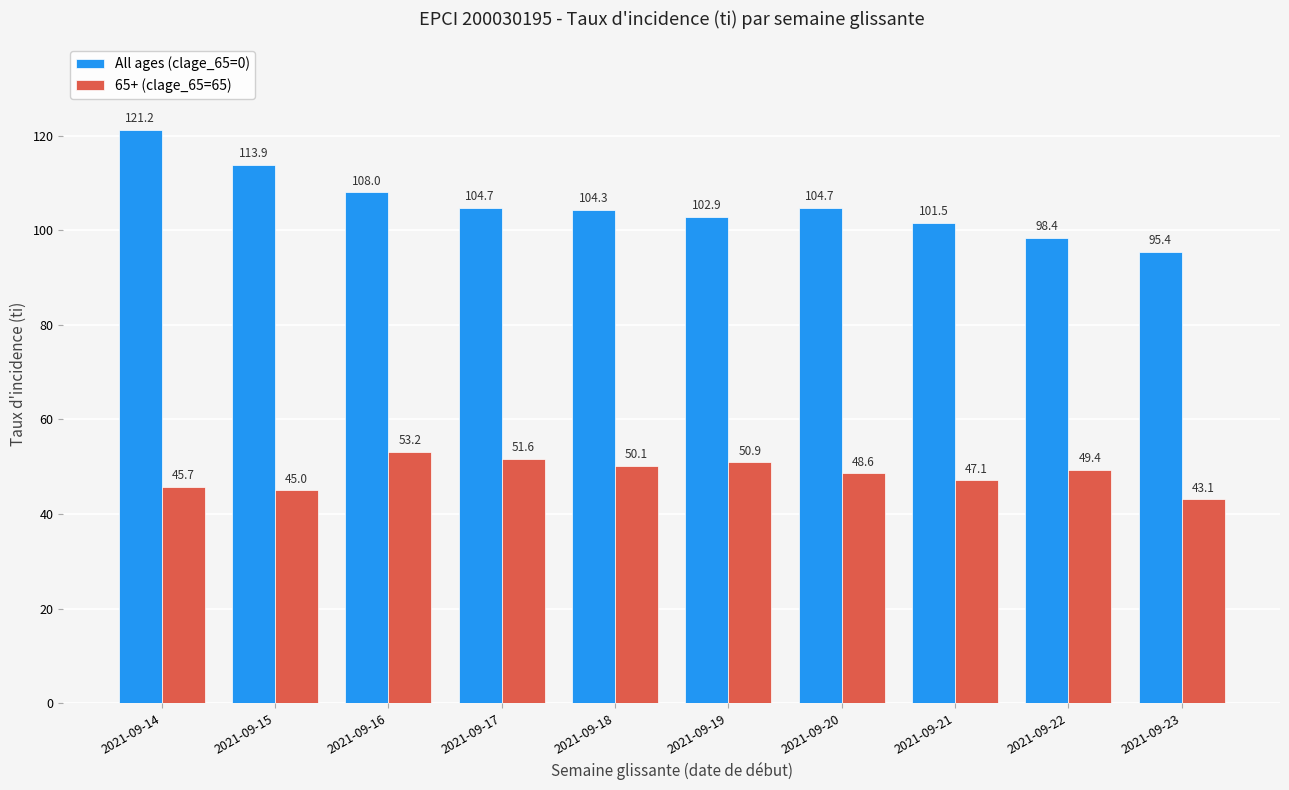

Does the chart contain stacked bars?

No